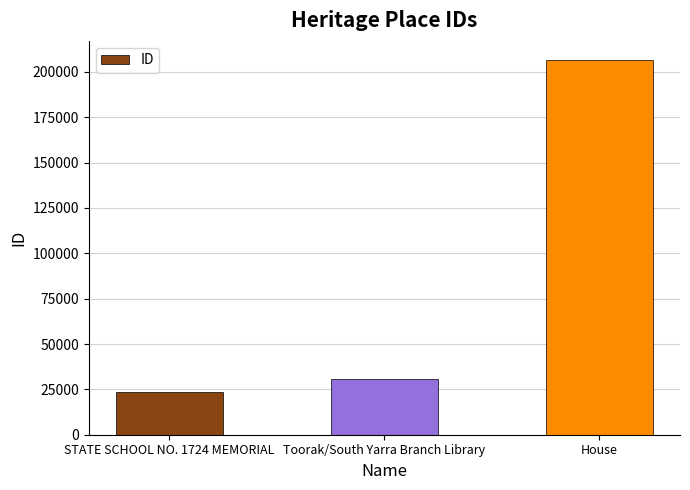

Which label corresponds to the smallest value in the chart?

STATE SCHOOL NO. 1724 MEMORIAL